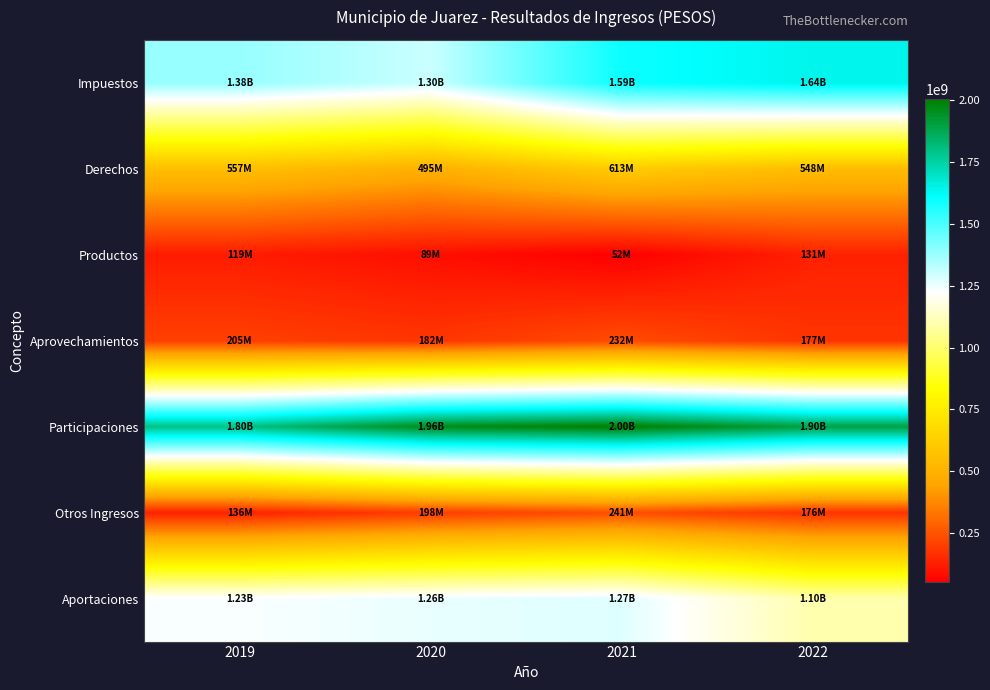

Reading left to right, transcribe all the data shown in this chart.

Impuestos: 2019=1380976793.5	2020=1302998629.2	2021=1594460975.1	2022=1640285149.8
Derechos: 2019=557153728.7	2020=495208354.8	2021=613131684.0	2022=548380430.3
Productos: 2019=119250465.5	2020=88946856.8	2021=51930616.0	2022=131187721.3
Aprovechamientos: 2019=204599203.8	2020=181551491.4	2021=231544235.3	2022=177150033.0
Participaciones: 2019=1796007637.0	2020=1961281178.2	2021=2003412426.8	2022=1896810381.9
Otros Ingresos: 2019=136237937.6	2020=198446694.1	2021=240816560.0	2022=175952354.0
Aportaciones: 2019=1230100805.5	2020=1255833220.5	2021=1272775313.8	2022=1097703015.3